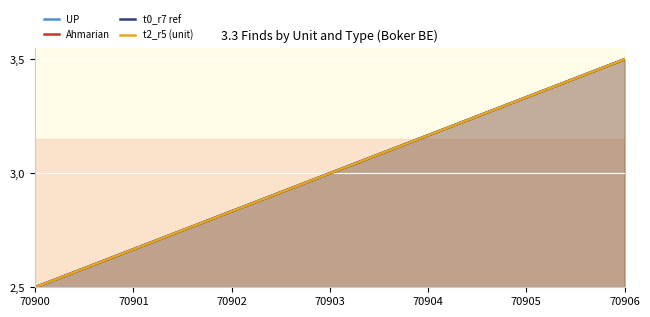

Is the value of Ahmarian at 70902 greater than the value of t0_r7 ref at 70905?

No